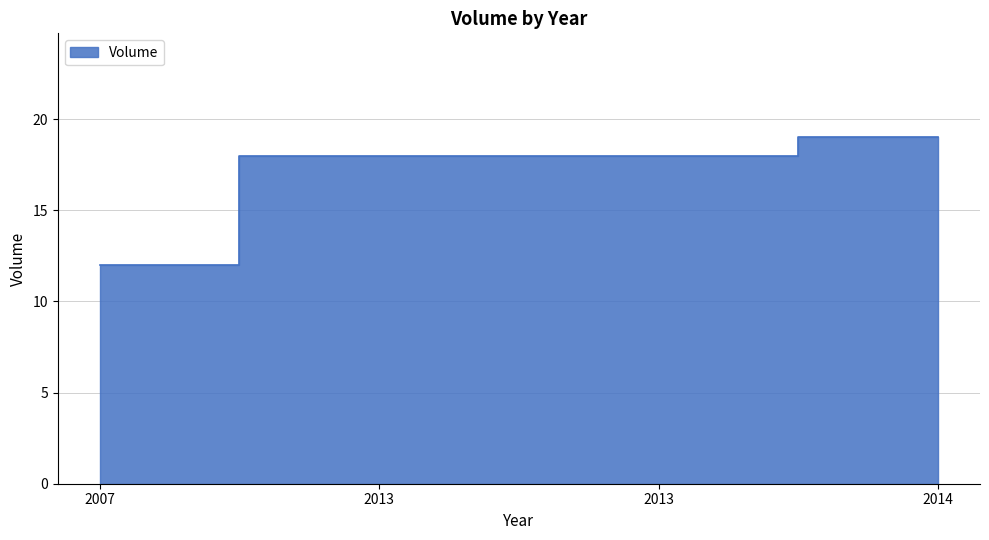

What is the value of the 2nd point from the left?

18